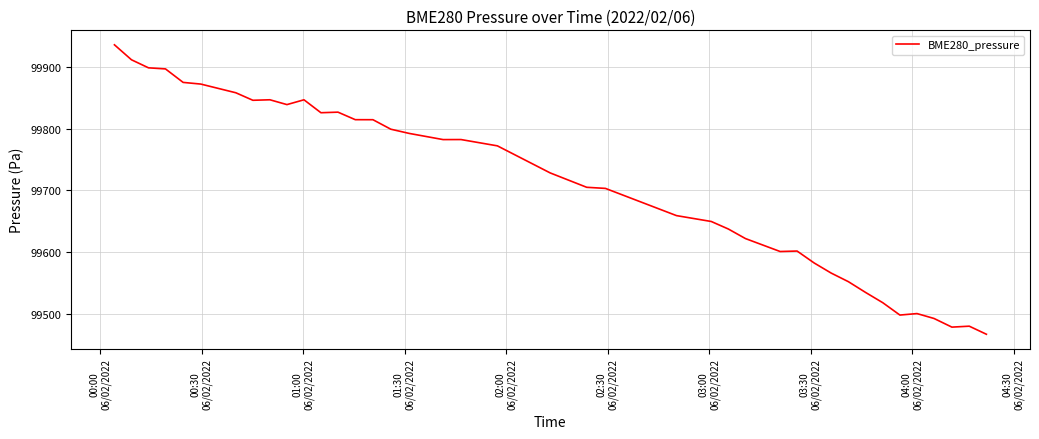

What is the difference between the maximum and second lowest values?

457.8